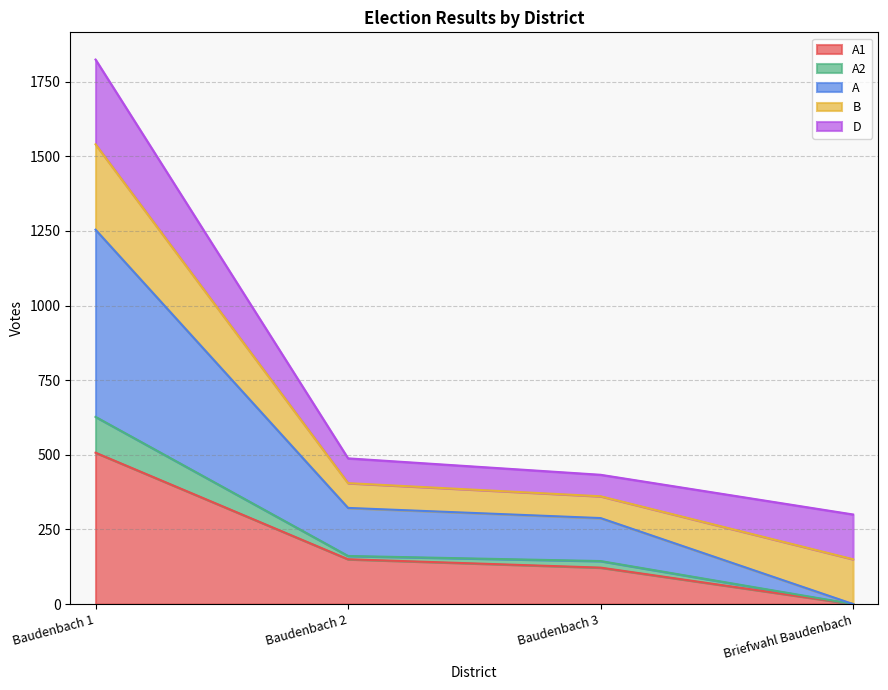

At which label does A1 reach its minimum?

Briefwahl Baudenbach